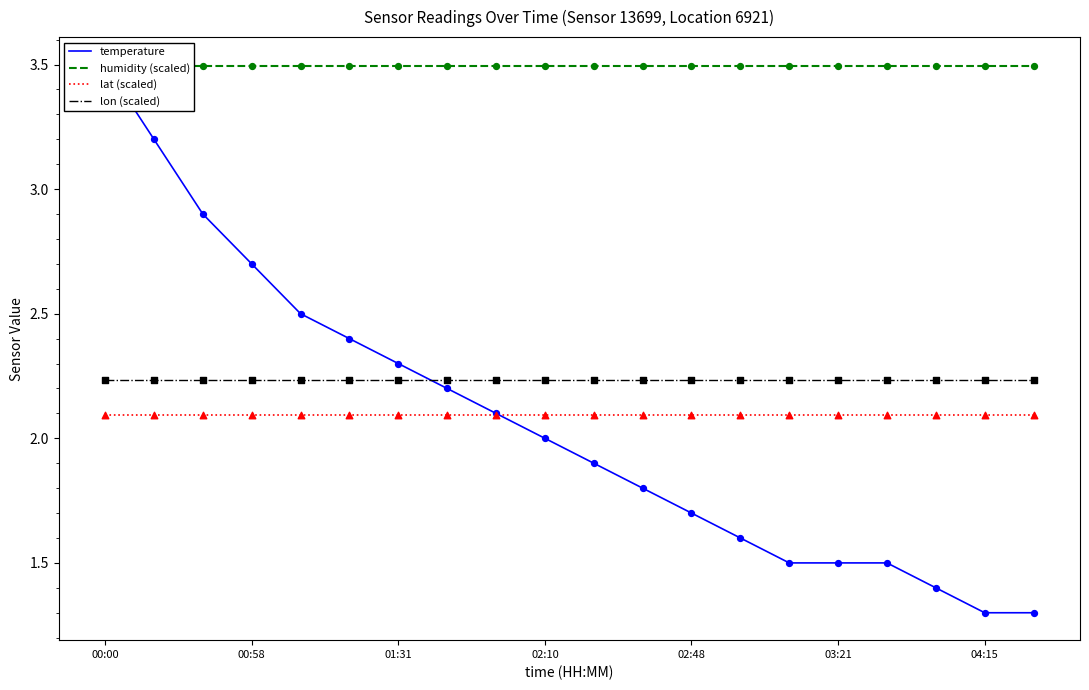

What is the total value across all series at 00:00?

11.3